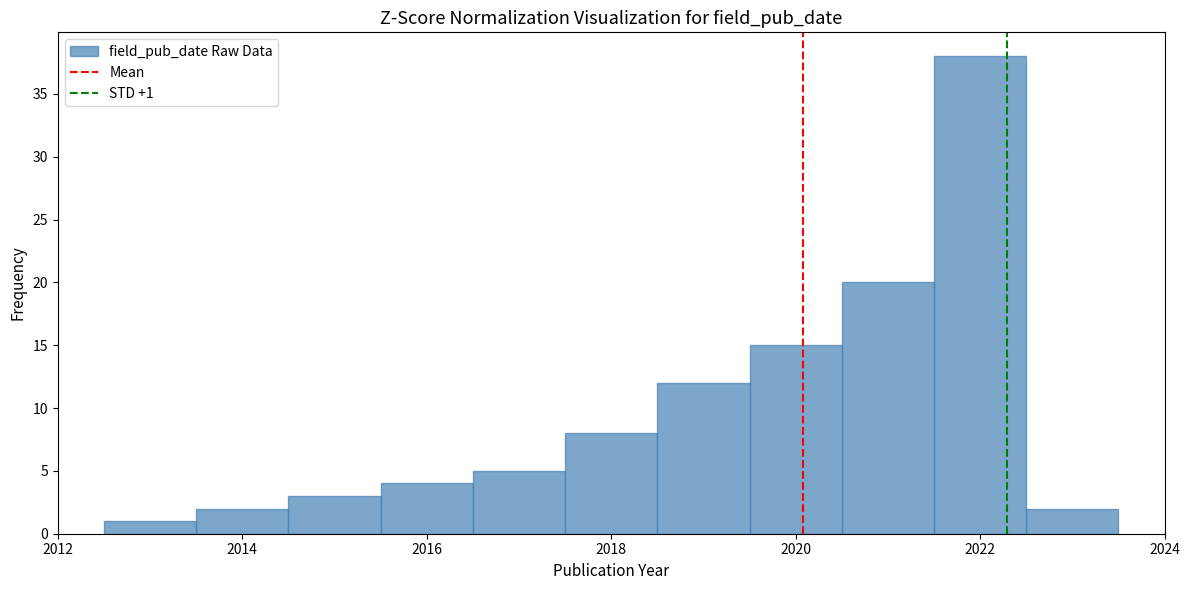

Over which range of the x-axis is the bar tallest?

2021.5 to 2022.5